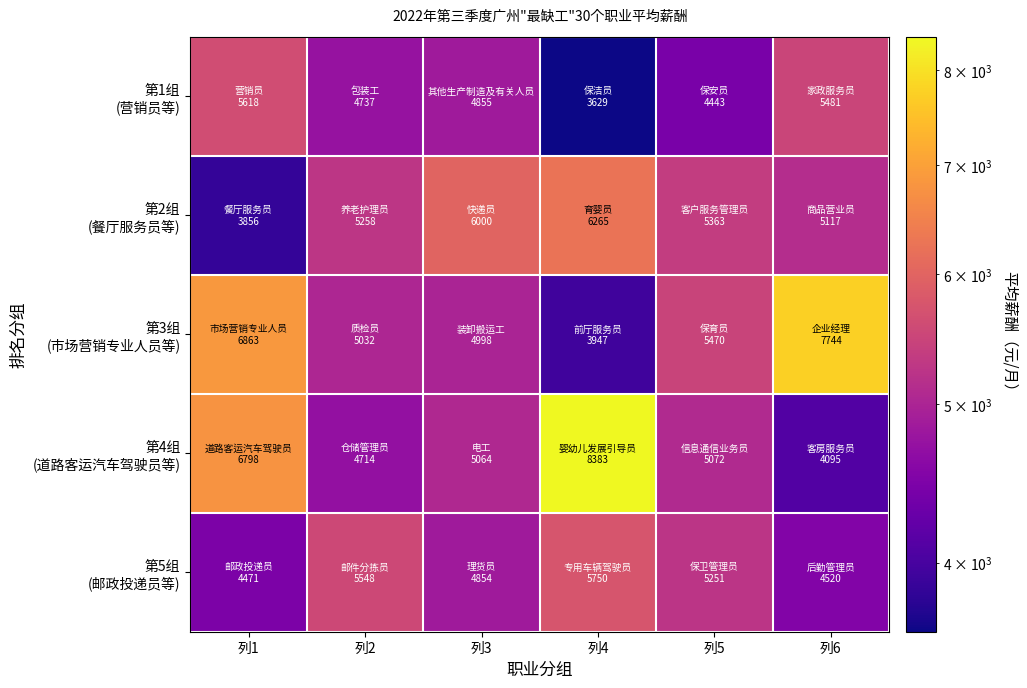

Which series has the largest total across all categories?

第4组 (道路客运汽车驾驶员等)